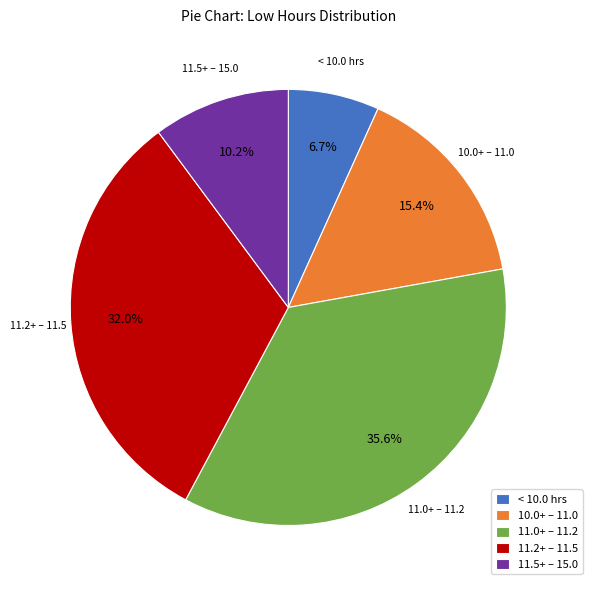

Does 11.0+ – 11.2 account for over 50% of the chart?

No